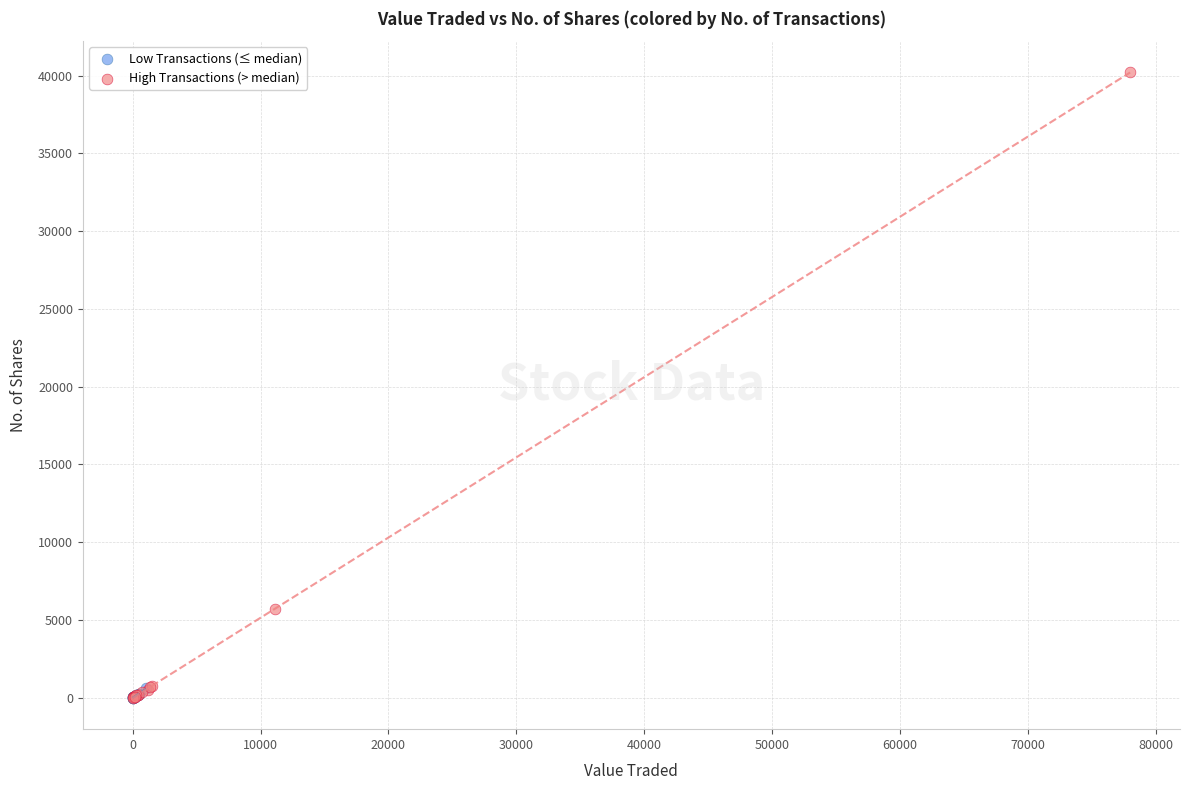

Which series has the largest Y range (max minus min)?

High Transactions (> median)